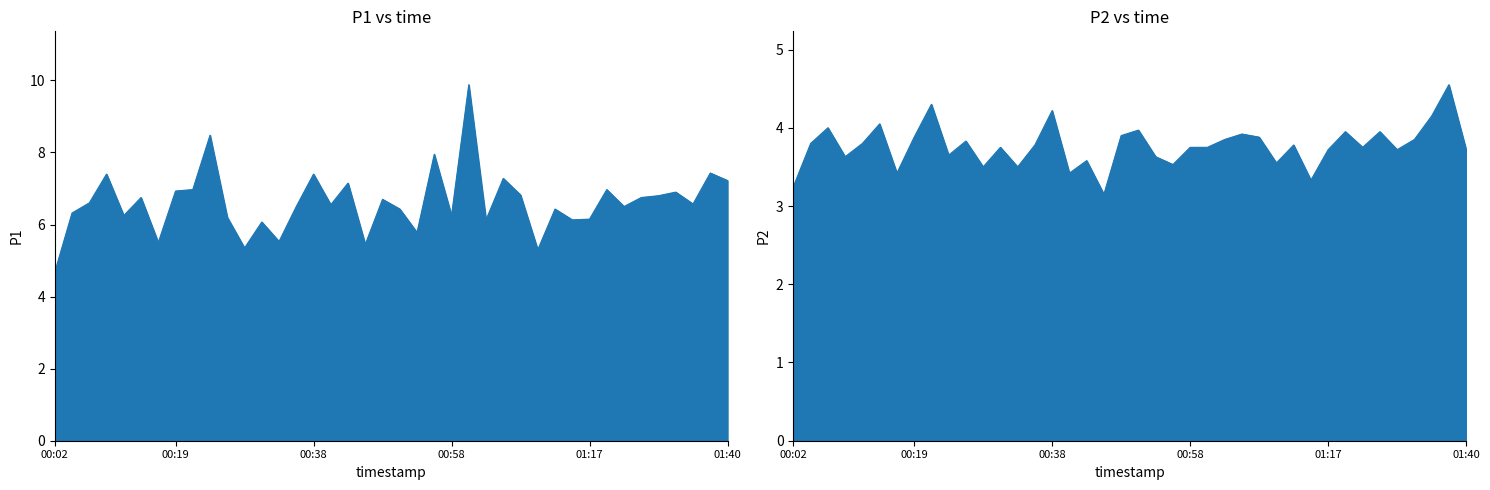

Which series changed the most between 01:30 and 01:40?

P1